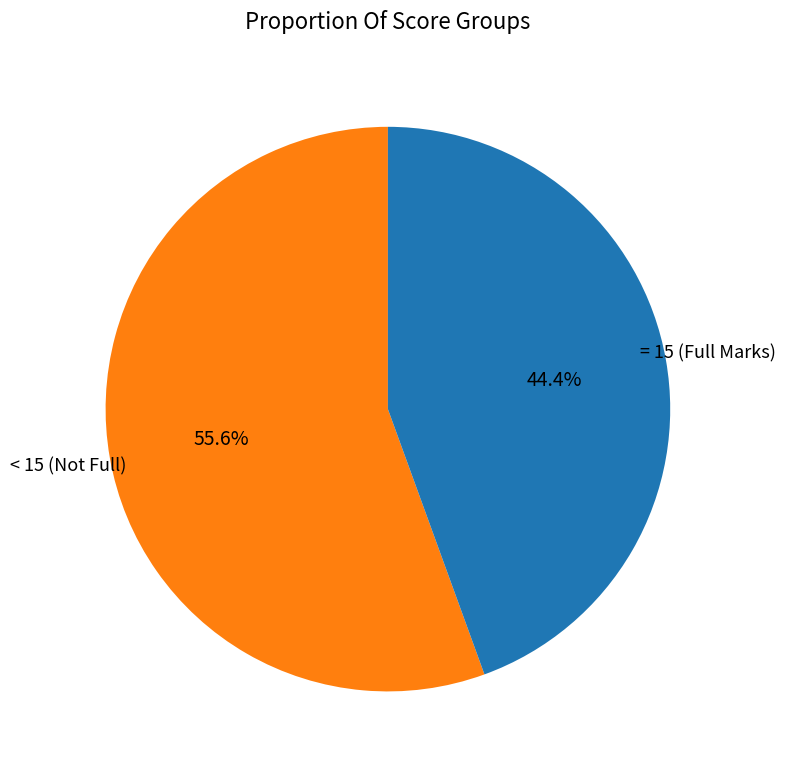

Is there any slice that represents more than half of the pie?

Yes